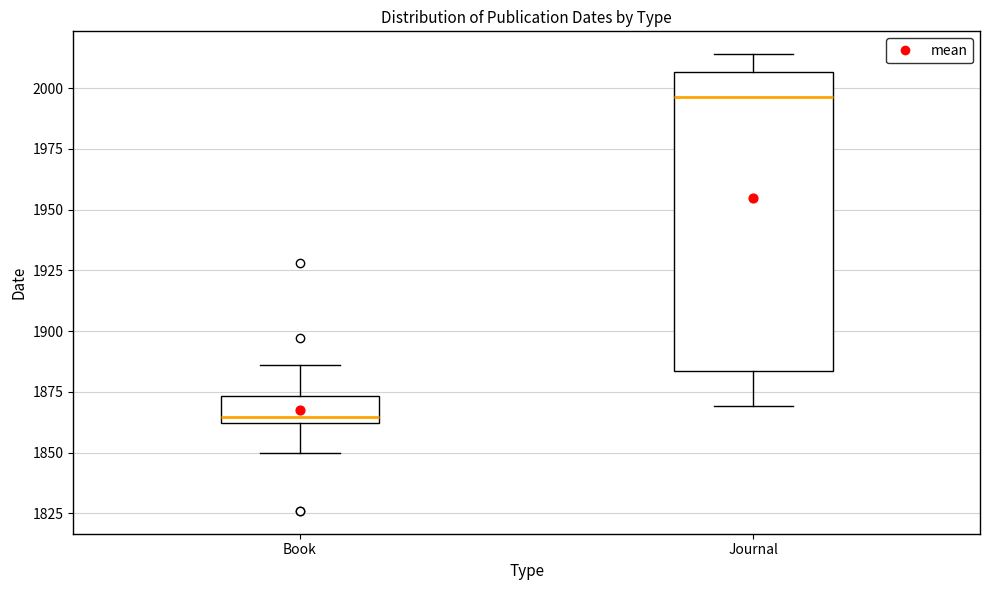

Reading left to right, transcribe this box plot: for each box, give where its median line is, the range the box spans, and where its two whiskers end, as read against the y-axis. The values are not printed on the chart, so give them approximately, as read against the axis.

Book: median 1865, box 1860 to 1875, whiskers 1850 to 1885
Journal: median 1995, box 1885 to 2005, whiskers 1870 to 2015